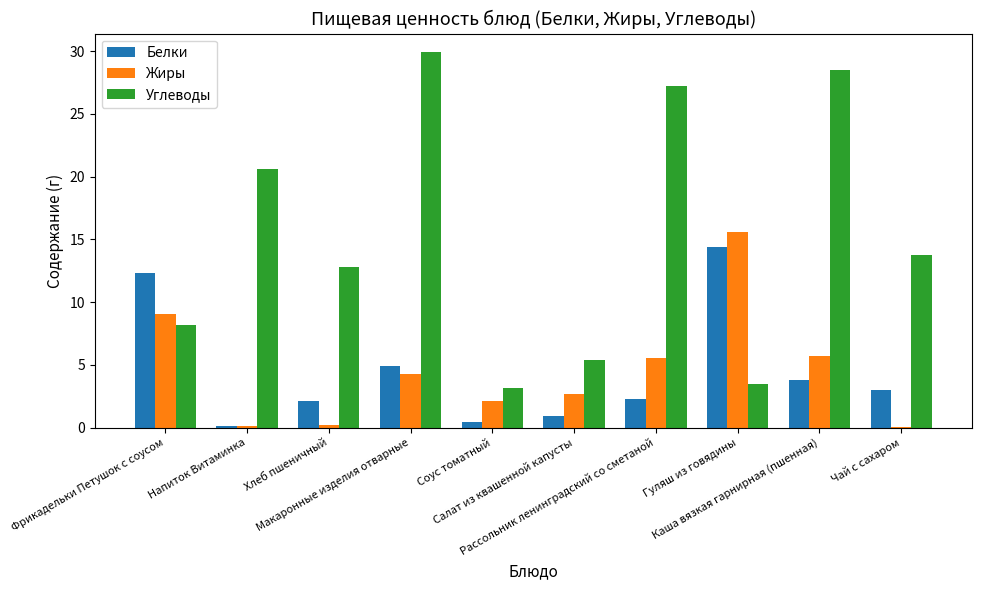

What is the maximum value shown in the chart?

29.9